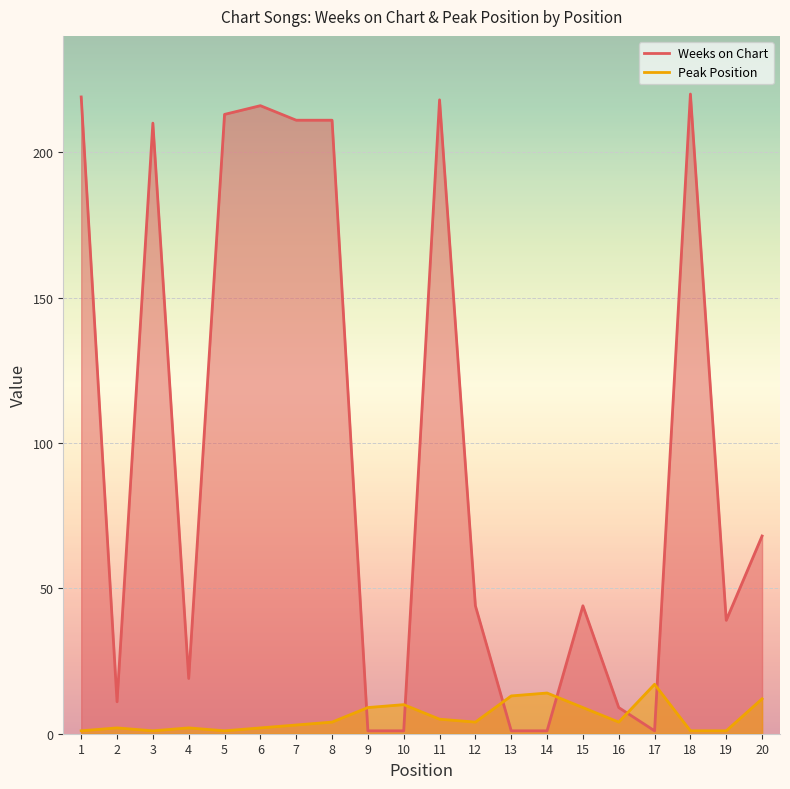

What is the difference between the second highest and second lowest values in the Weeks on Chart series?

218